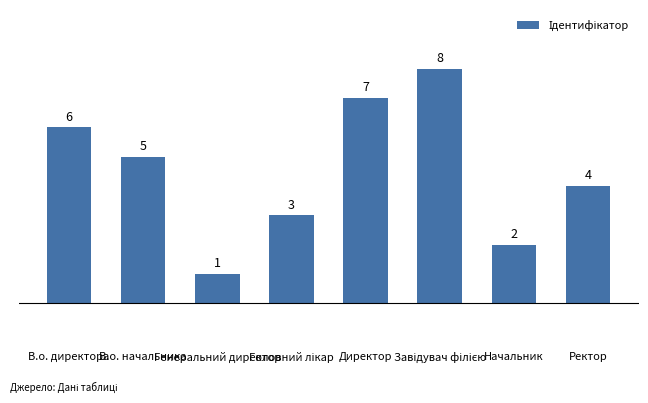

What is the value of the 1st bar from the left?

6